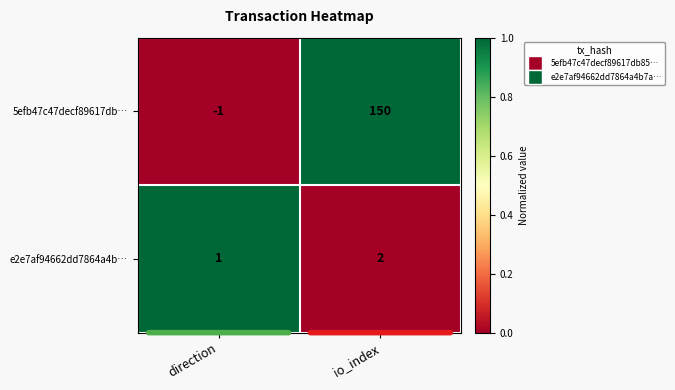

Where is 5efb47c47decf89617db… nearest to the value 74?

direction